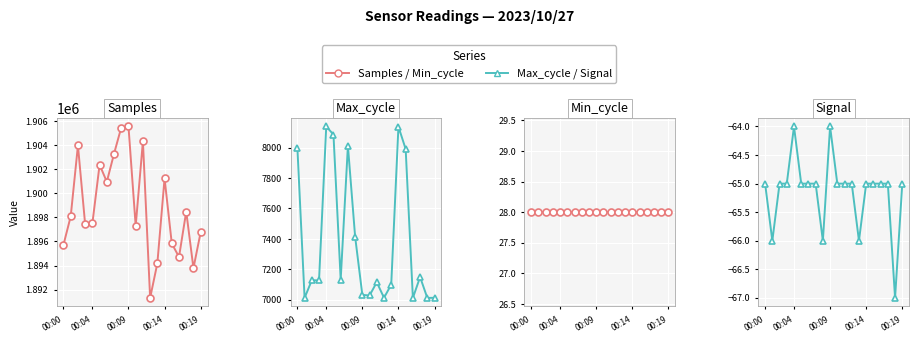

What value does the Max_cycle series have at 8, to the nearest 50?

7400